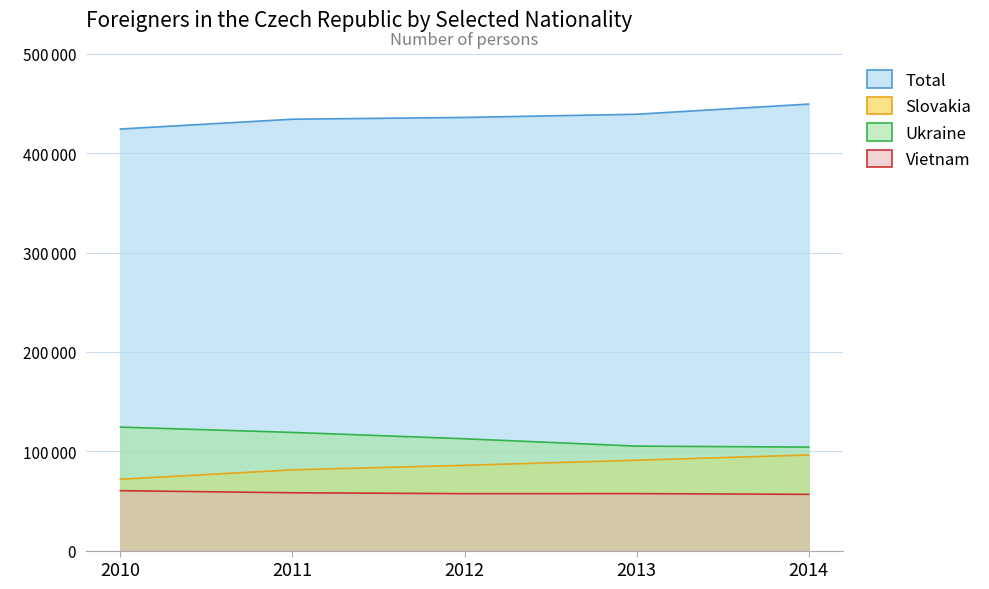

Where does the Slovakia series first go above 85807?

2013